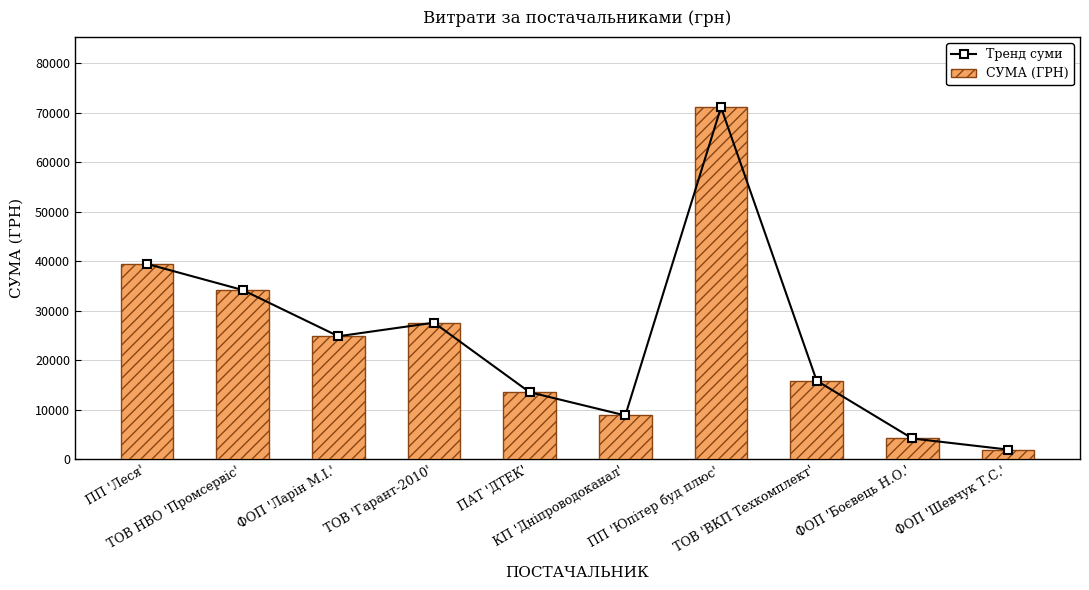

What is the label of the 4th bar from the left?

ТОВ 'Гарант-2010'